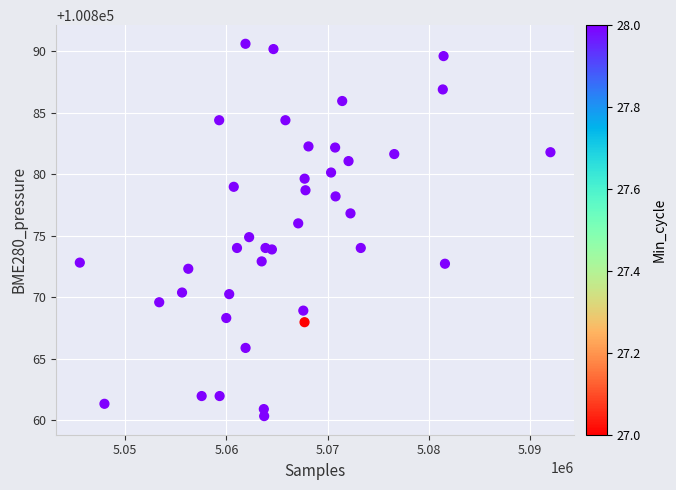

What is the range of X values (max minus min)?

46494.0